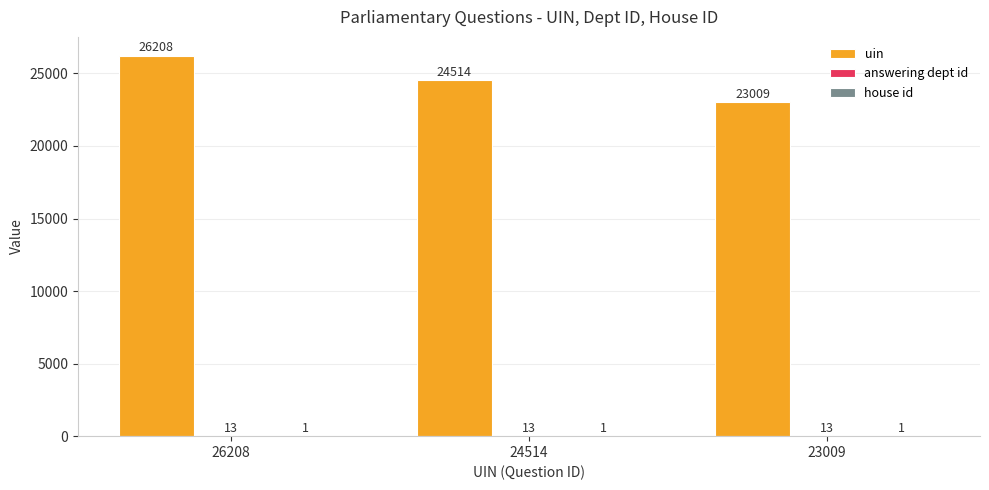

What is the total value across all series at 23009?

23023